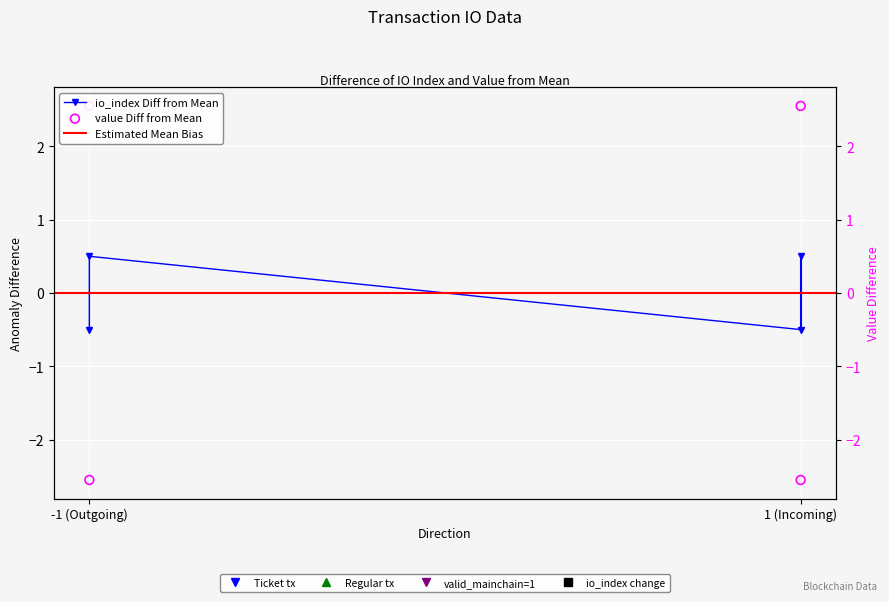

What is the total value across all series at 1?

-3.1